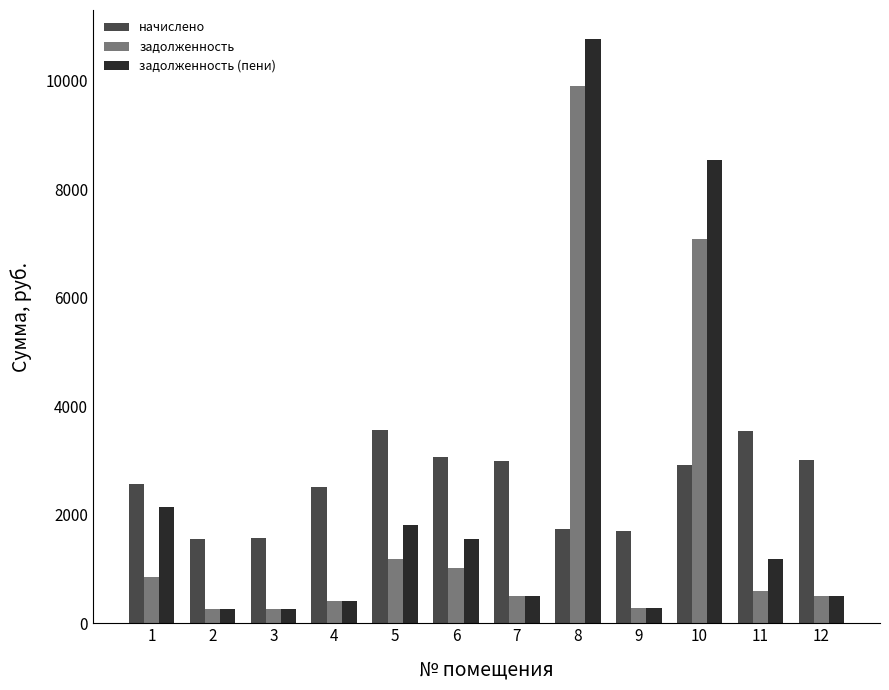

At 6, list the series in order from largest to smallest.

начислено, задолженность (пени), задолженность